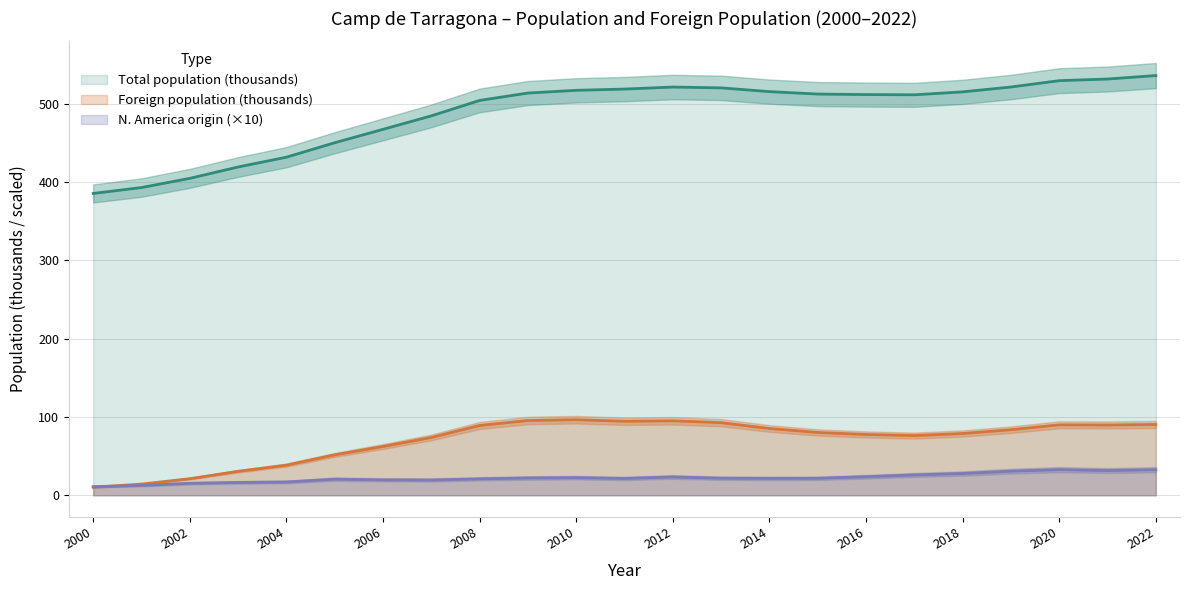

What value does the Foreign population series have at 2010?

96.5